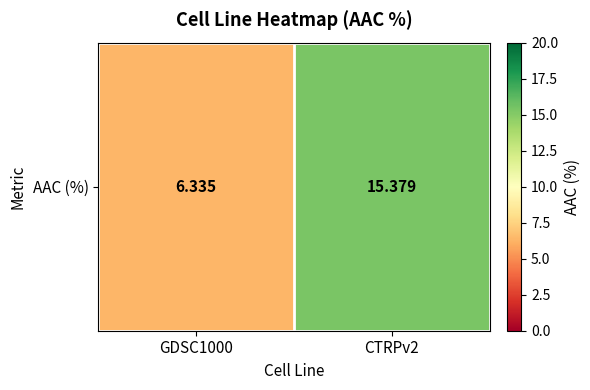

What is the ratio of the value at CTRPv2 to the value at GDSC1000?

2.4